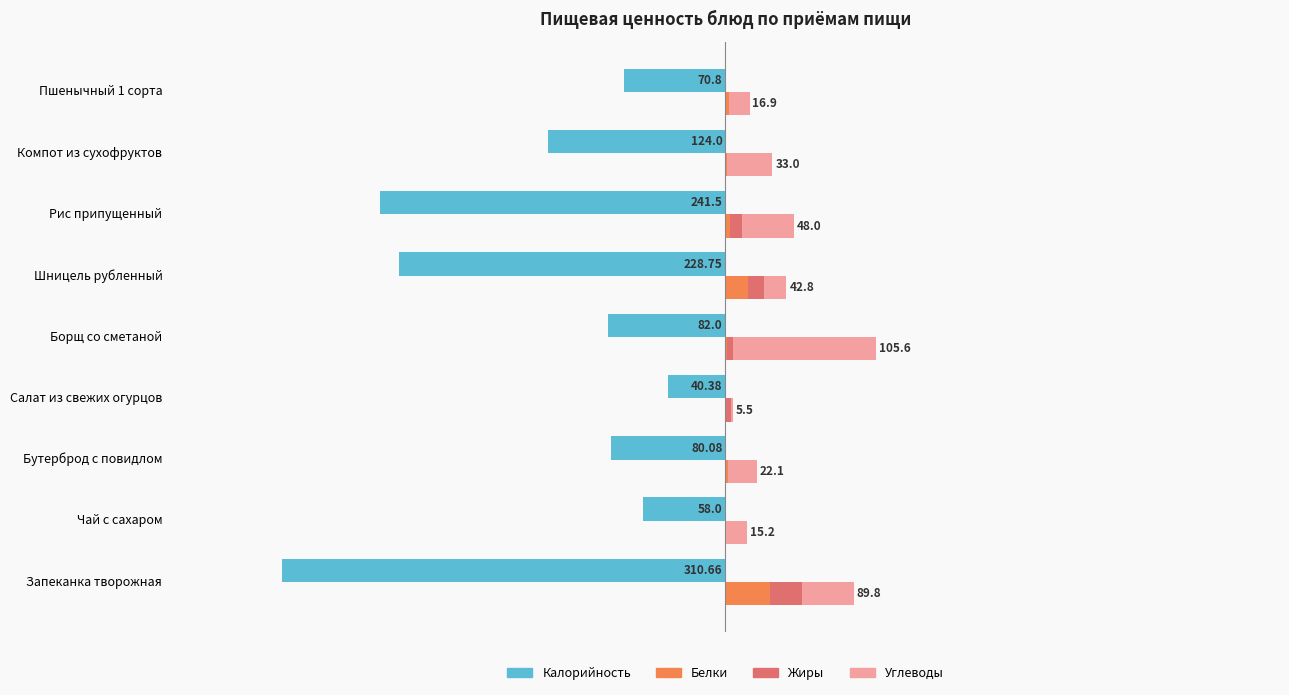

Reading right to left, list all the values displayed in this chart.

Калорийность: -70.8	-124.0	-241.5	-228.8	-82.0	-40.4	-80.1	-58.0	-310.7
Белки: 2.3	1.0	3.0	15.6	1.4	0.5	2.0	0.2	30.9
Жиры: 0.3	0.0	9.0	11.6	3.9	3.6	0.2	0.0	22.9
Углеводы: 14.4	32.0	36.0	15.7	100.2	1.4	19.9	15.0	36.0